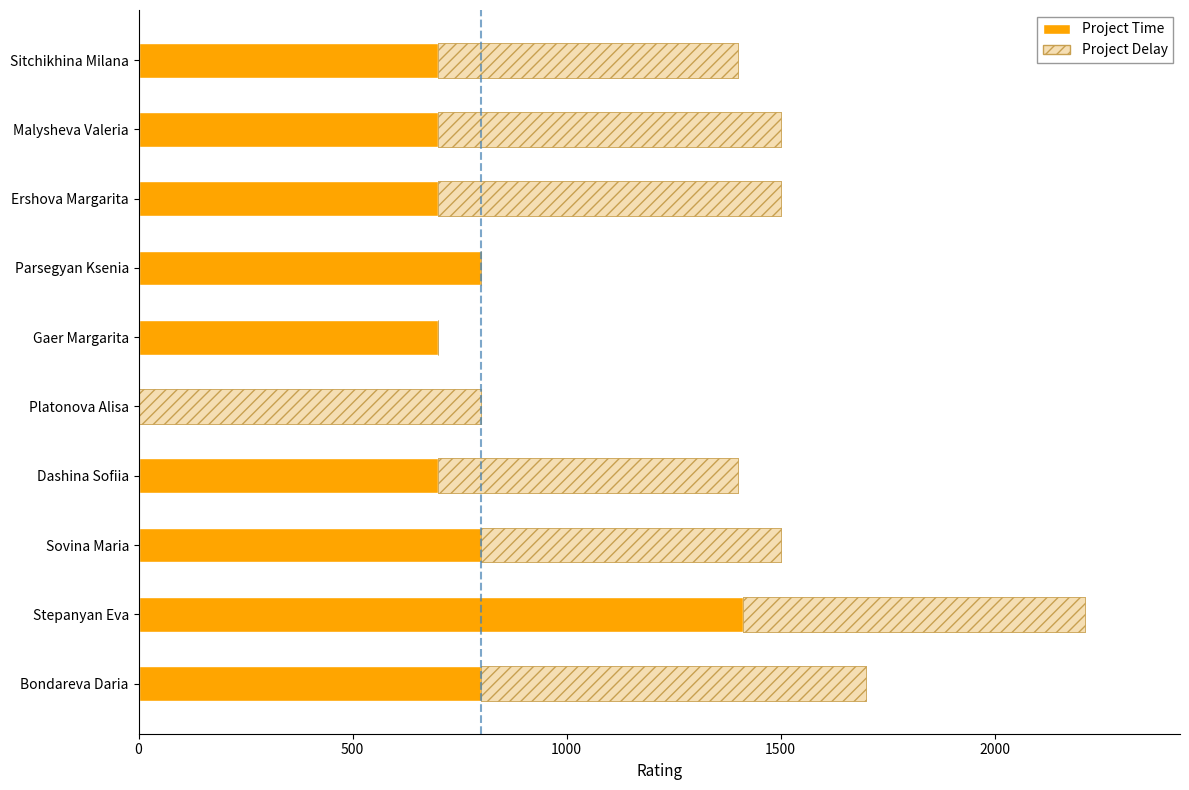

What is the maximum value for Project Delay?

900